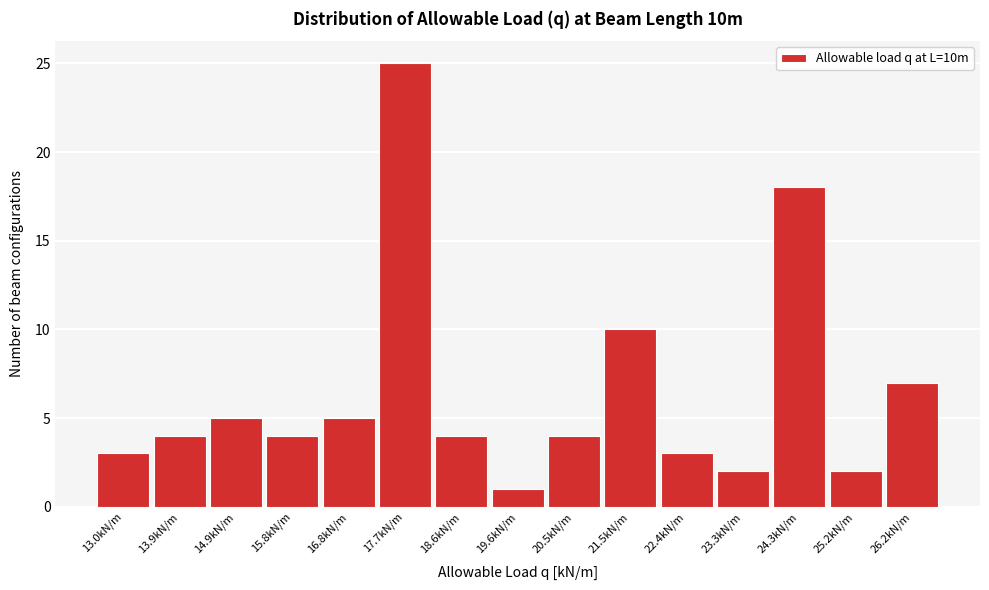

Reading right to left, list all the values displayed in this chart.

26.2kN/m=7	25.2kN/m=2	24.3kN/m=18	23.3kN/m=2	22.4kN/m=3	21.5kN/m=10	20.5kN/m=4	19.6kN/m=1	18.6kN/m=4	17.7kN/m=25	16.8kN/m=5	15.8kN/m=4	14.9kN/m=5	13.9kN/m=4	13.0kN/m=3